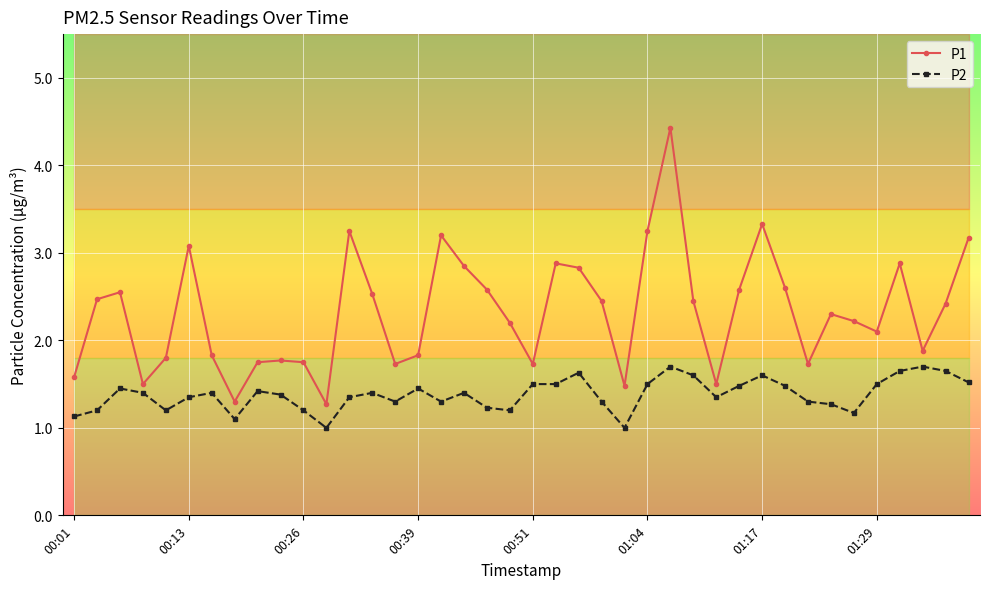

What is the total value across all series at 24?

2.5